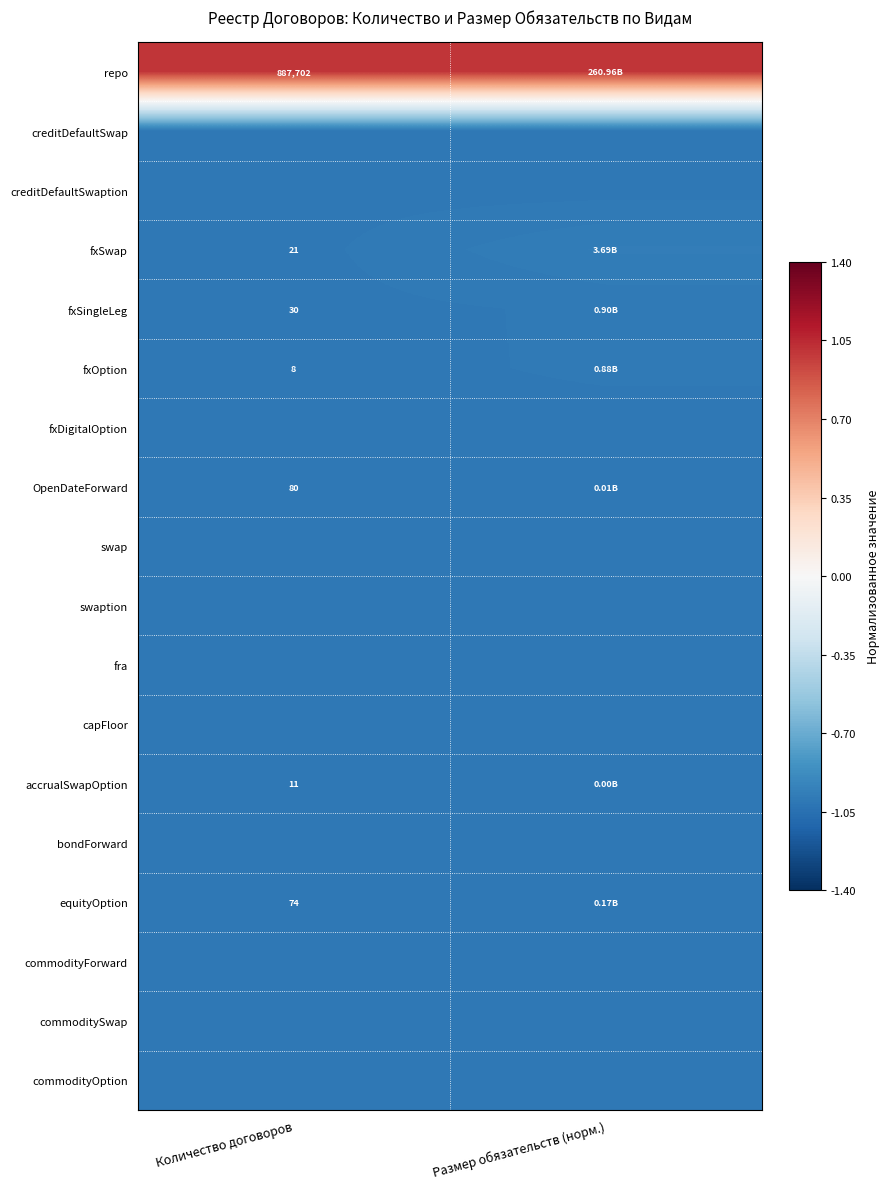

What is the sum of all commodityForward values?

-2.0